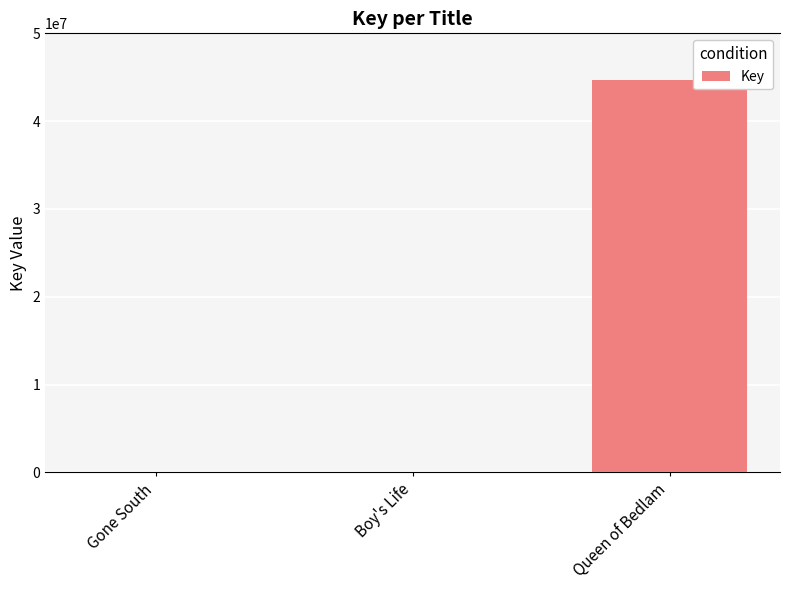

What is the maximum value shown in the chart?

44644101